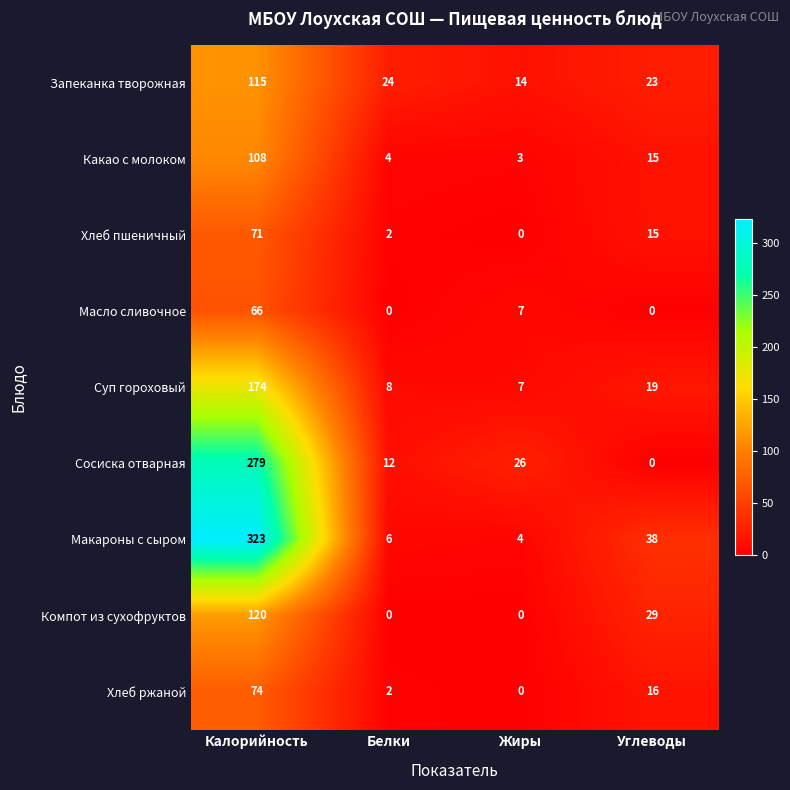

At which label does Хлеб пшеничный first exceed 15?

Калорийность